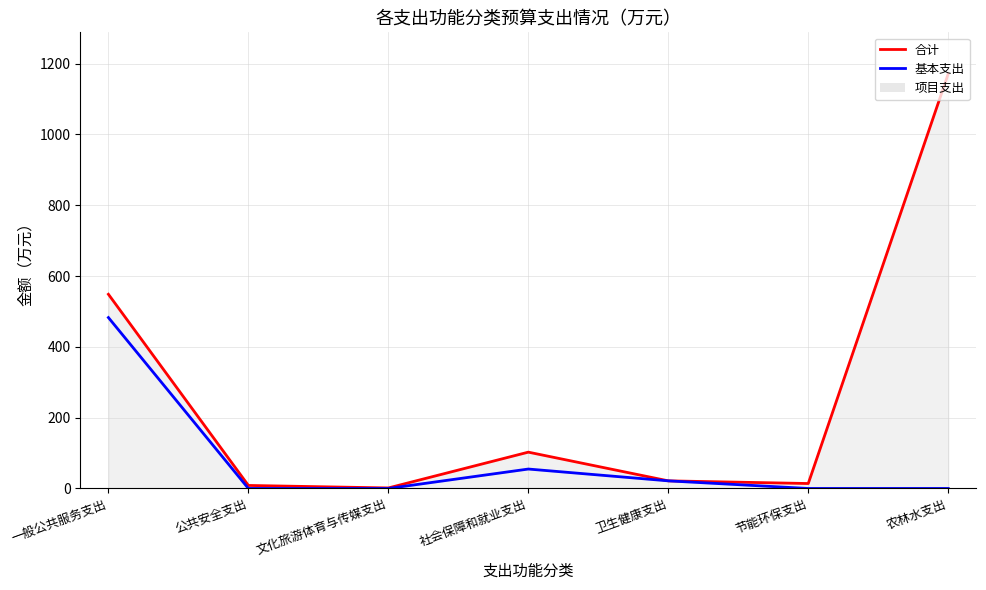

True or false: 基本支出 has more than 2 points higher than both neighbors.

False